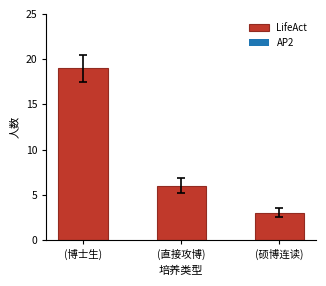

Are the bars grouped side by side (vs. stacked)?

No